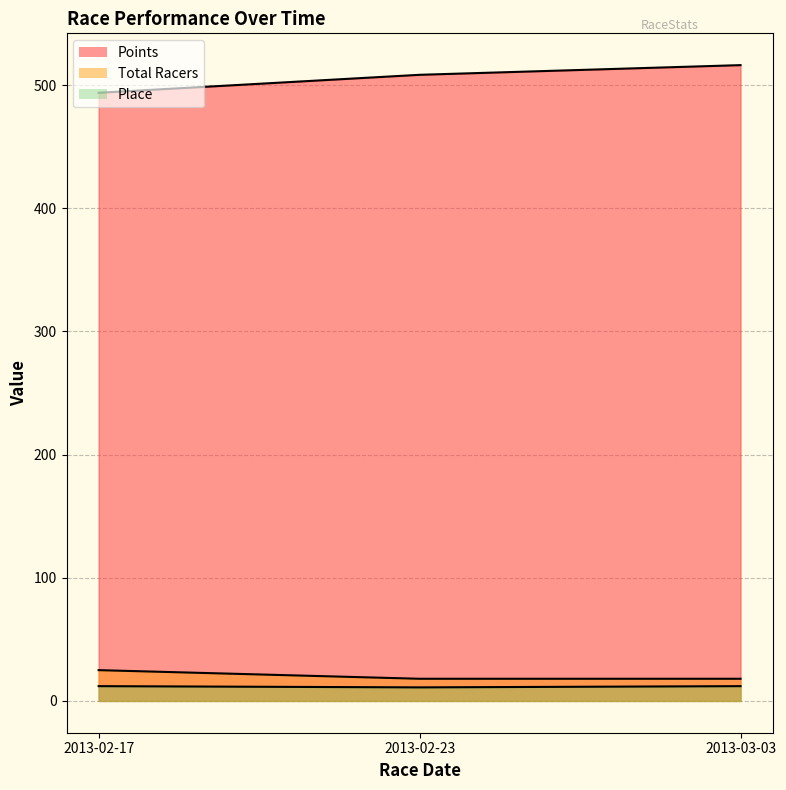

The value of Place at 2013-02-23 is 11.0. True or false?

True